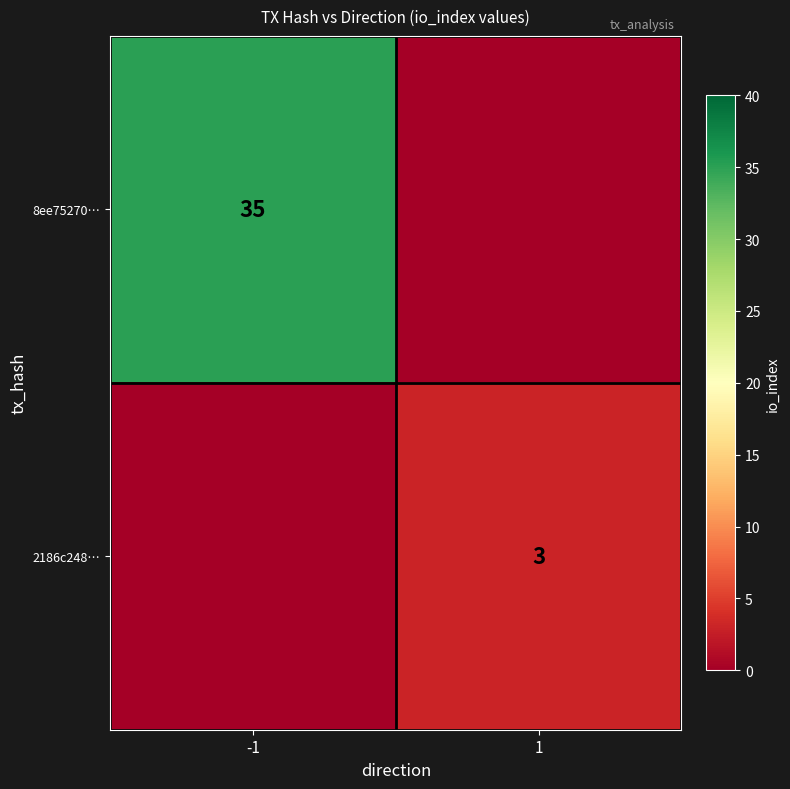

The 2186c248… series shows 3 at 1. True or false?

True